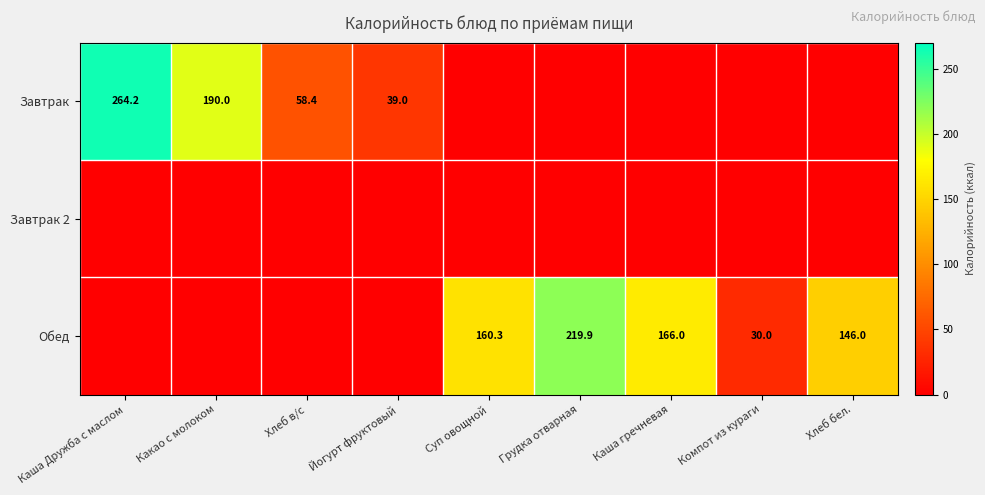

The Завтрак series shows 190.0 at Какао с молоком. True or false?

True